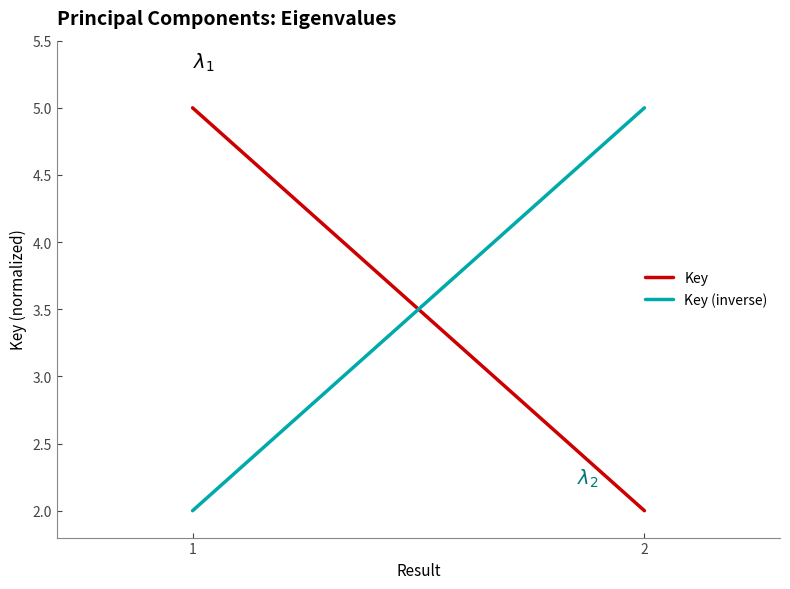

What is the difference between the maximum and minimum values in the Key series?

3